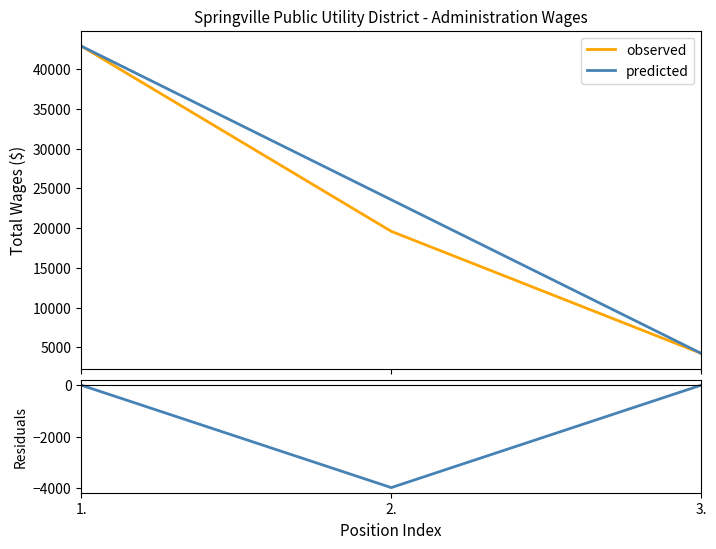

What is the minimum value shown in the chart?

-3970.5